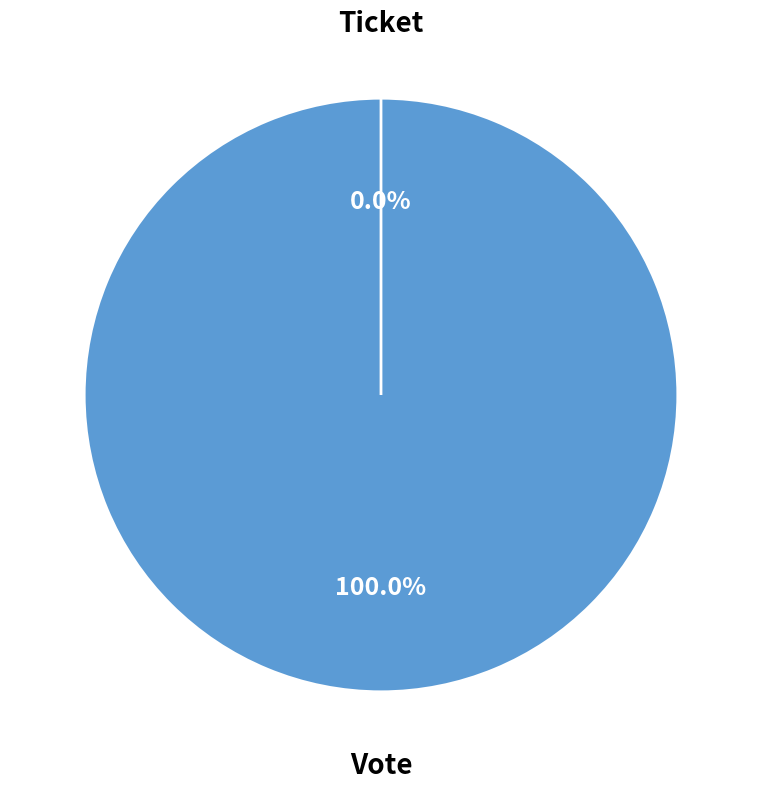

Is it true that Ticket is 1% of the pie?

False